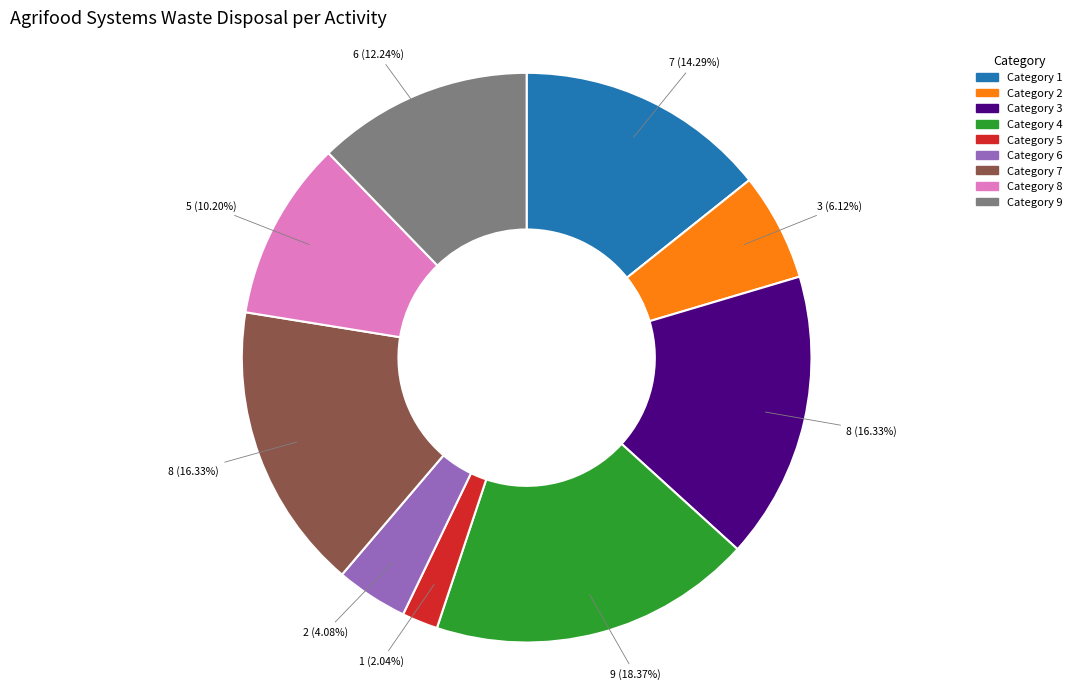

Does any single category account for the majority?

No